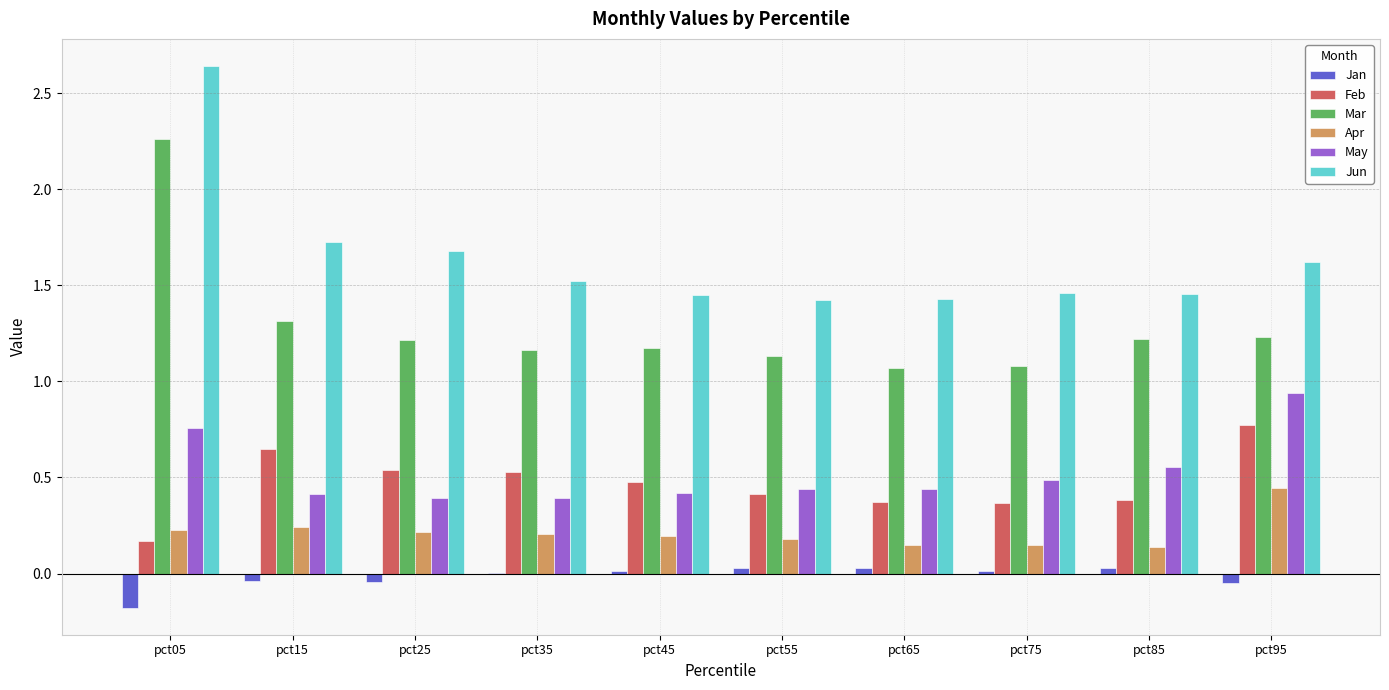

At which label does Jun reach its peak?

pct05